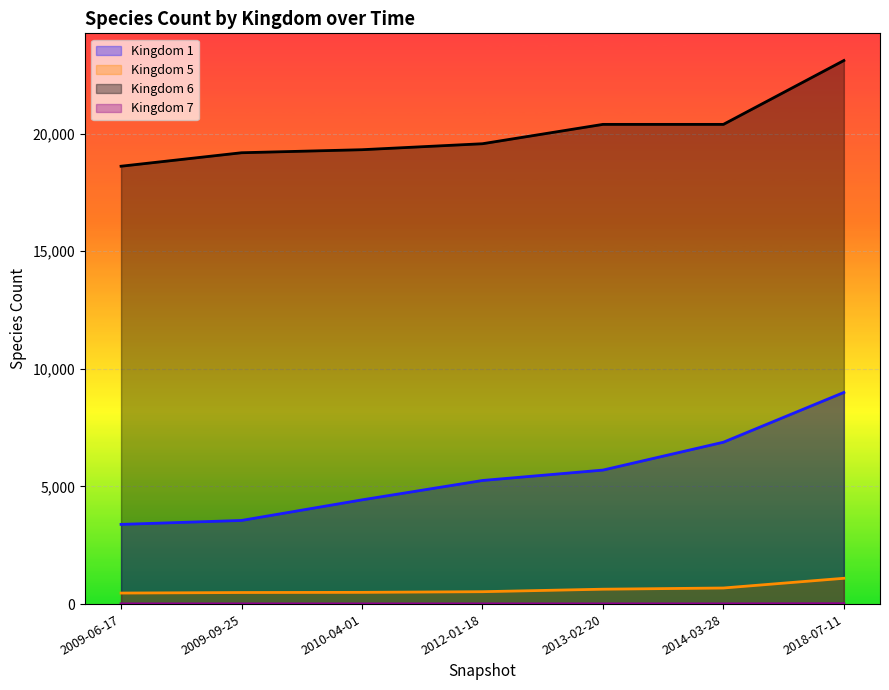

True or false: 7 and 1 intersect in this chart.

False